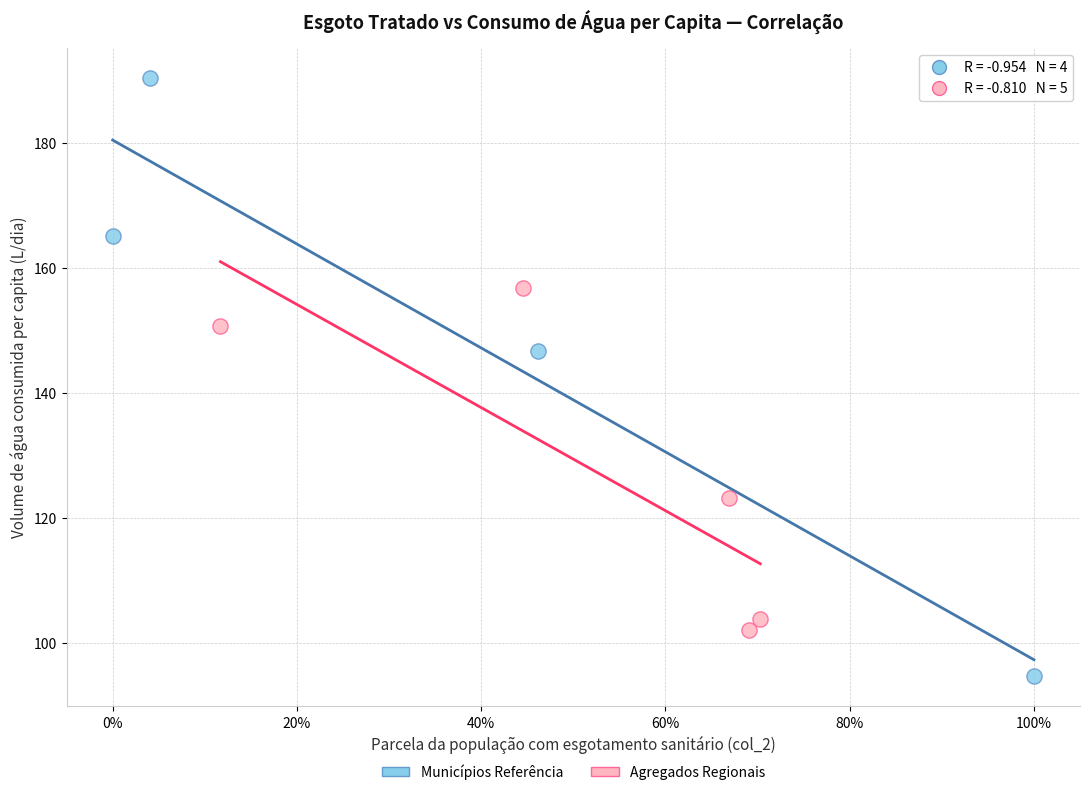

Which series has the largest Y range (max minus min)?

Municípios Referência